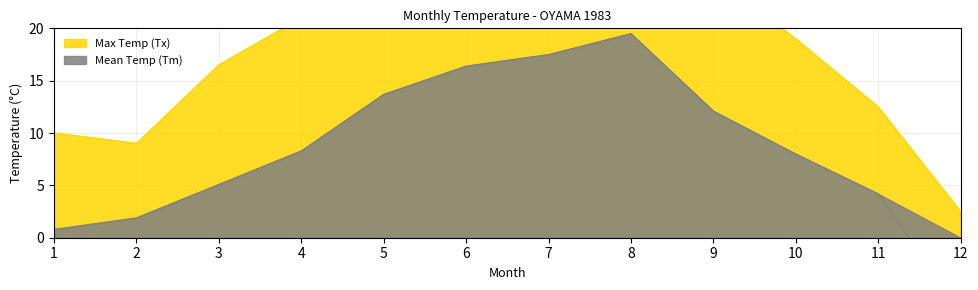

Does the chart have visible grid lines?

Yes